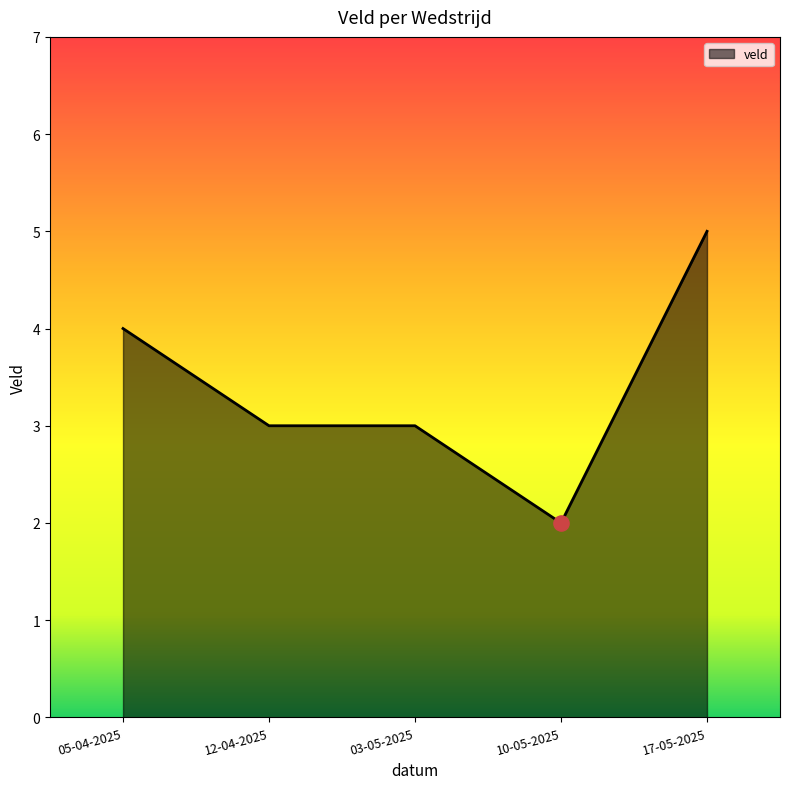

What is the ratio of the value at 12-04-2025 to the value at 03-05-2025?

1.0